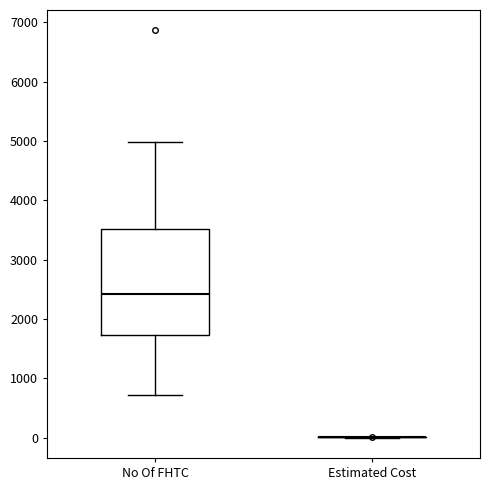

Reading left to right, transcribe this box plot: for each box, give where its median line is, the range the box spans, and where its two whiskers end, as read against the y-axis. The values are not printed on the chart, so give them approximately, as read against the axis.

No Of FHTC: median 2400, box 1700 to 3500, whiskers 700 to 5000
Estimated Cost: box collapsed to a line at 0, whiskers 0 to 0